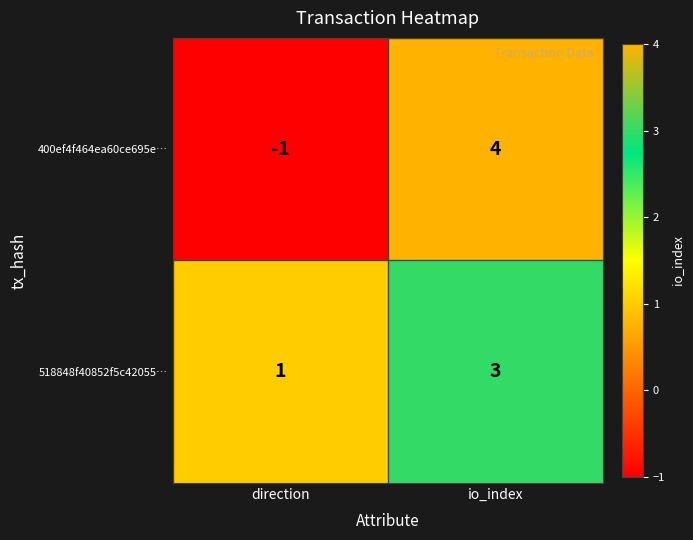

What is the sum of the 400ef4f464ea60ce695e… values at direction and io_index?

3